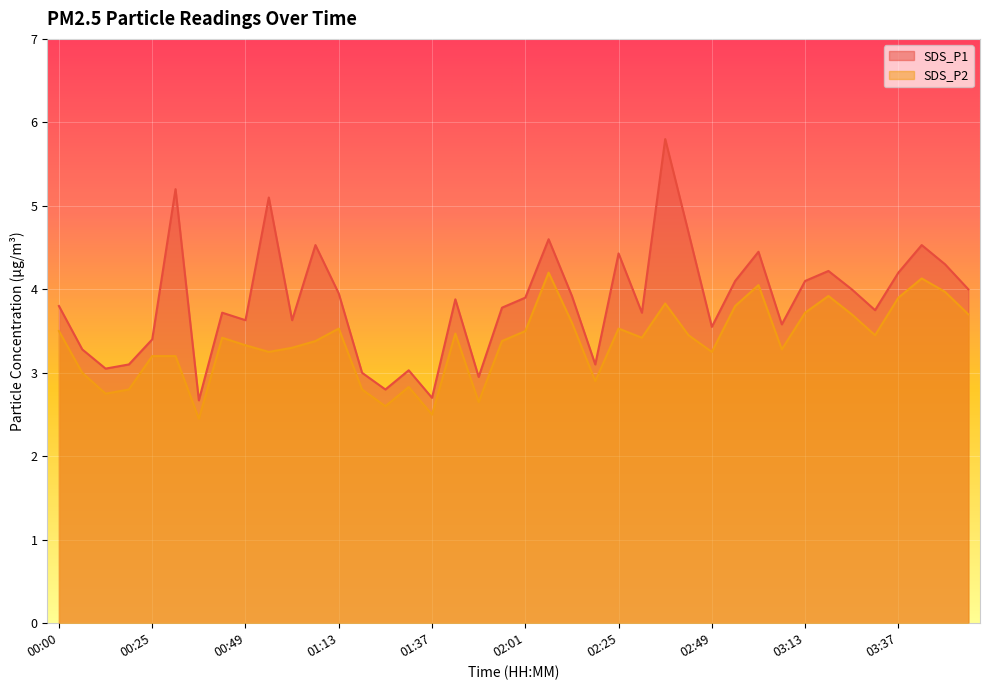

List the series in order of their overall mean, lowest first.

SDS_P2, SDS_P1